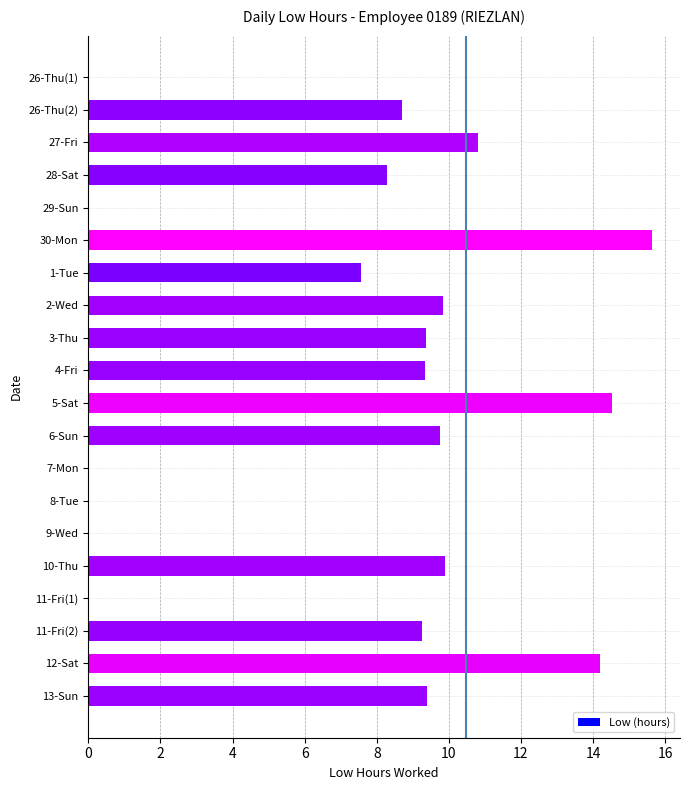

Which label corresponds to the largest value in the chart?

30-Mon